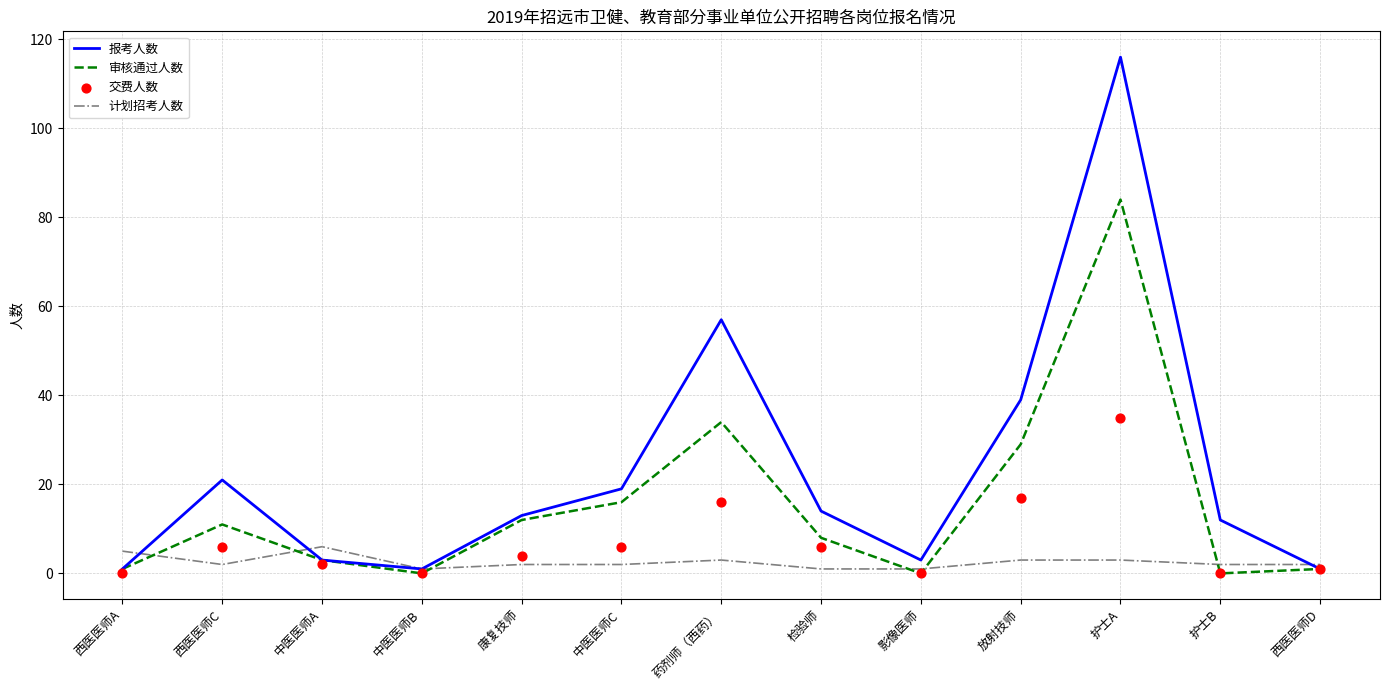

Is the value of 交费人数 at 康复技师 greater than the value of 报考人数 at 西医医师A?

Yes